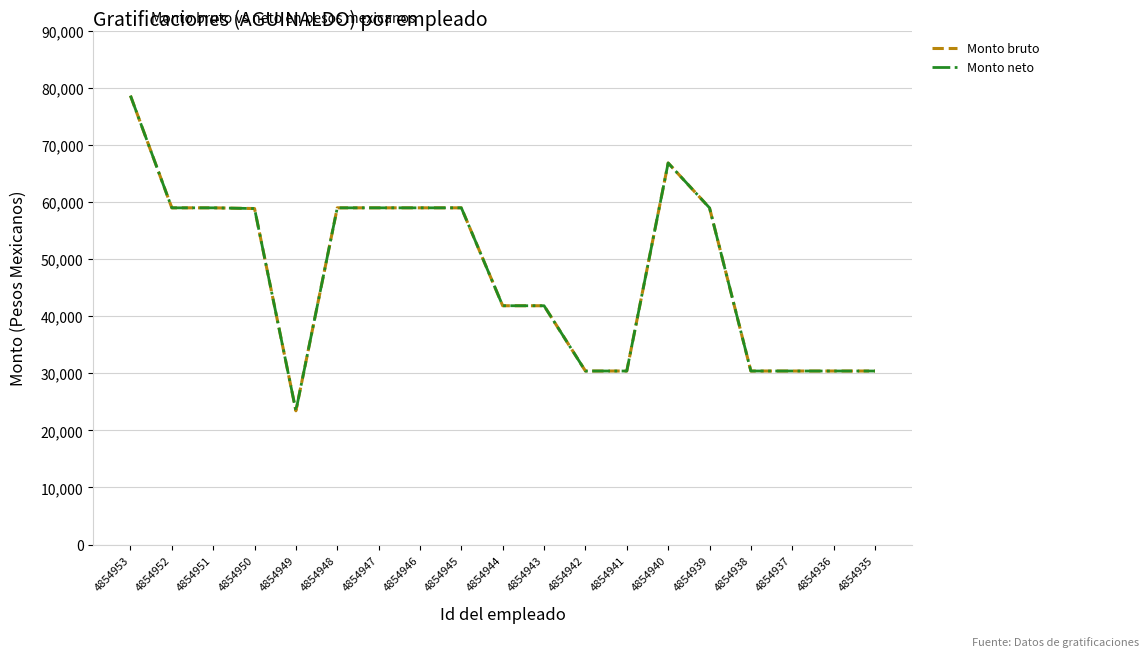

Rank the categories by Monto bruto value from highest to lowest.

4854953, 4854940, 4854952, 4854951, 4854948, 4854947, 4854946, 4854945, 4854939, 4854950, 4854944, 4854943, 4854942, 4854941, 4854938, 4854937, 4854936, 4854935, 4854949